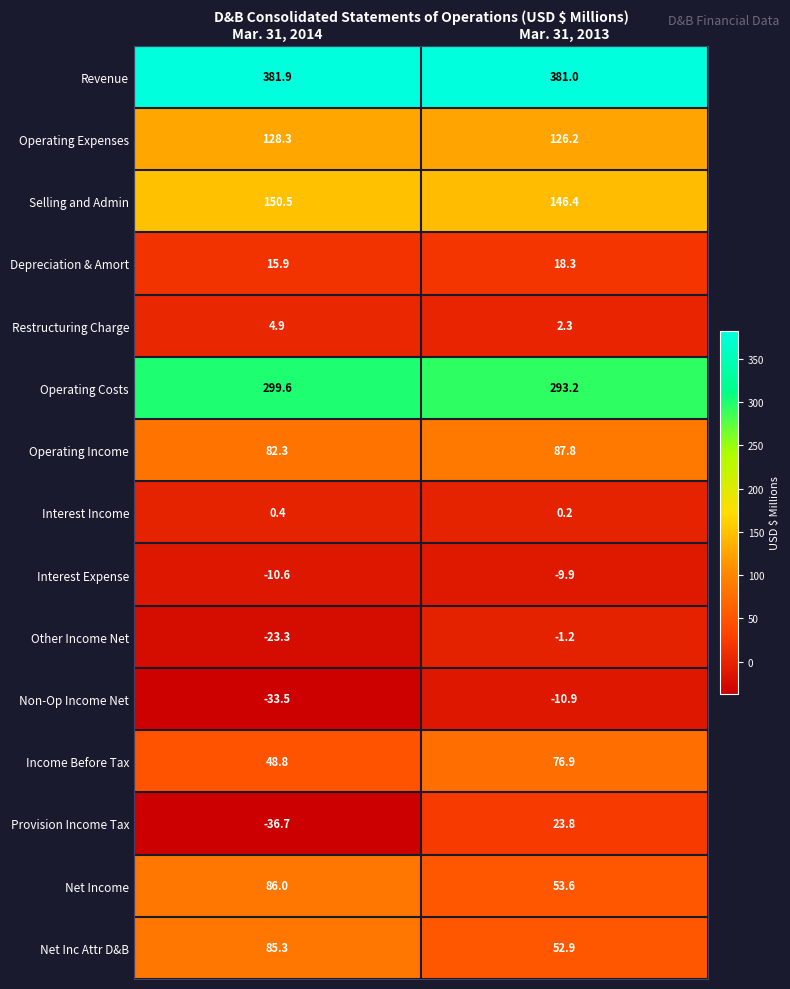

Which series has the largest range (max minus min)?

Provision Income Tax